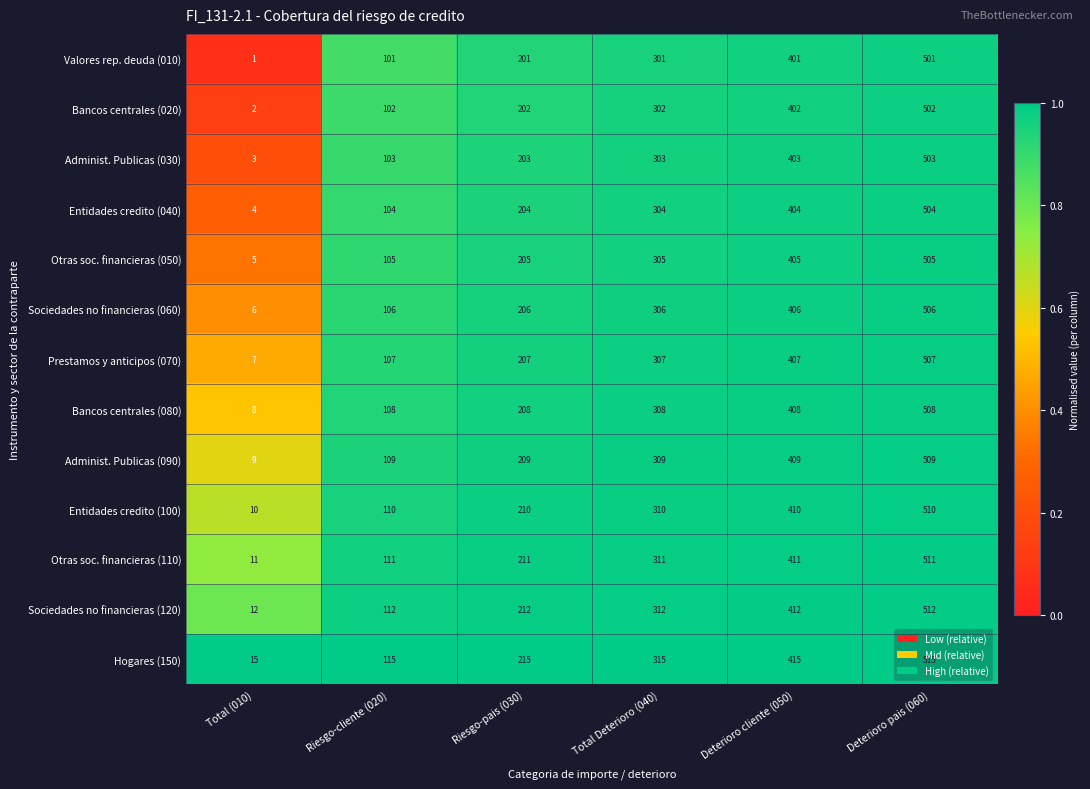

What is the maximum value shown in the chart?

515